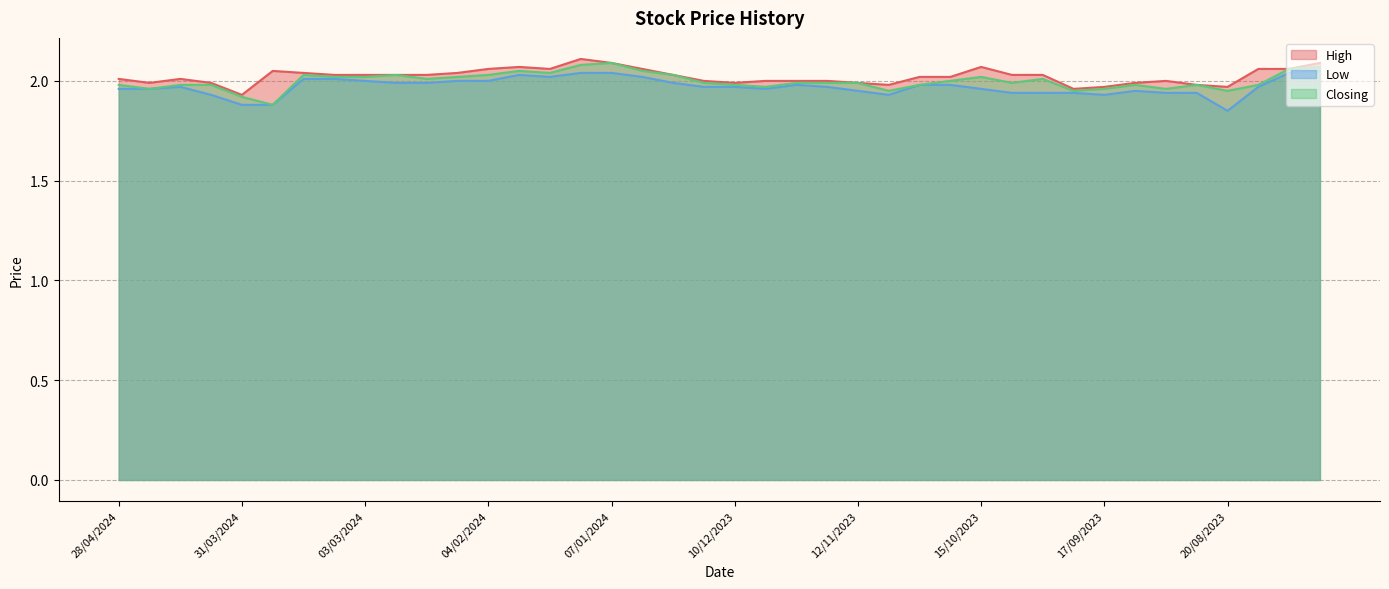

In Low, how many points are lower than both neighbors (excluding endpoints)?

5